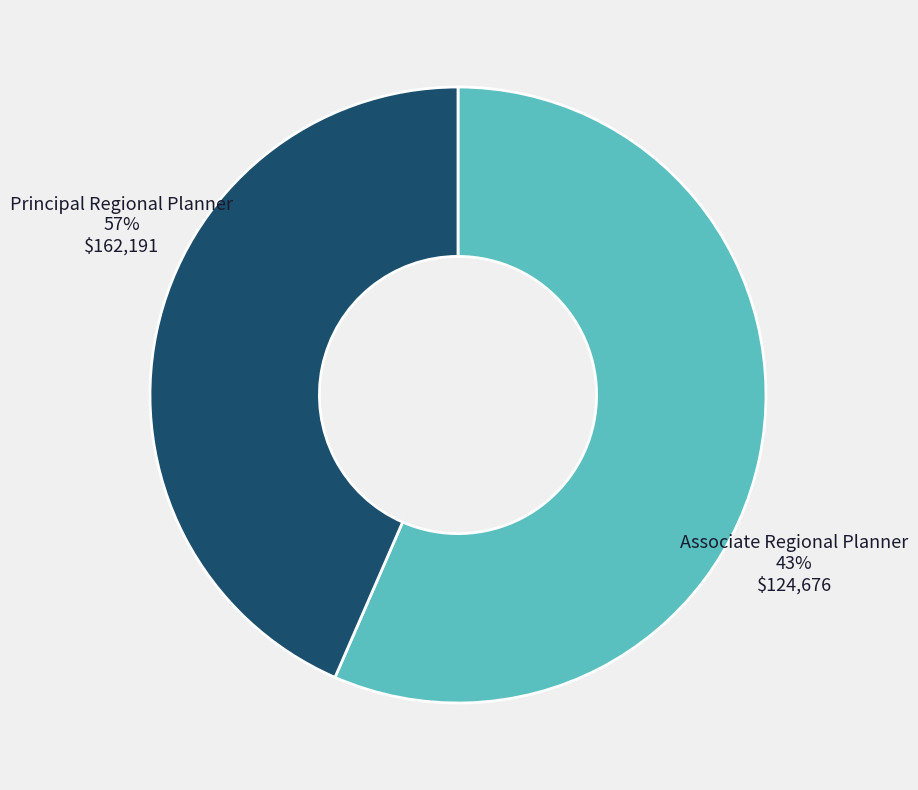

Combined, do Associate Regional Planner and Principal Regional Planner account for over 50%?

Yes